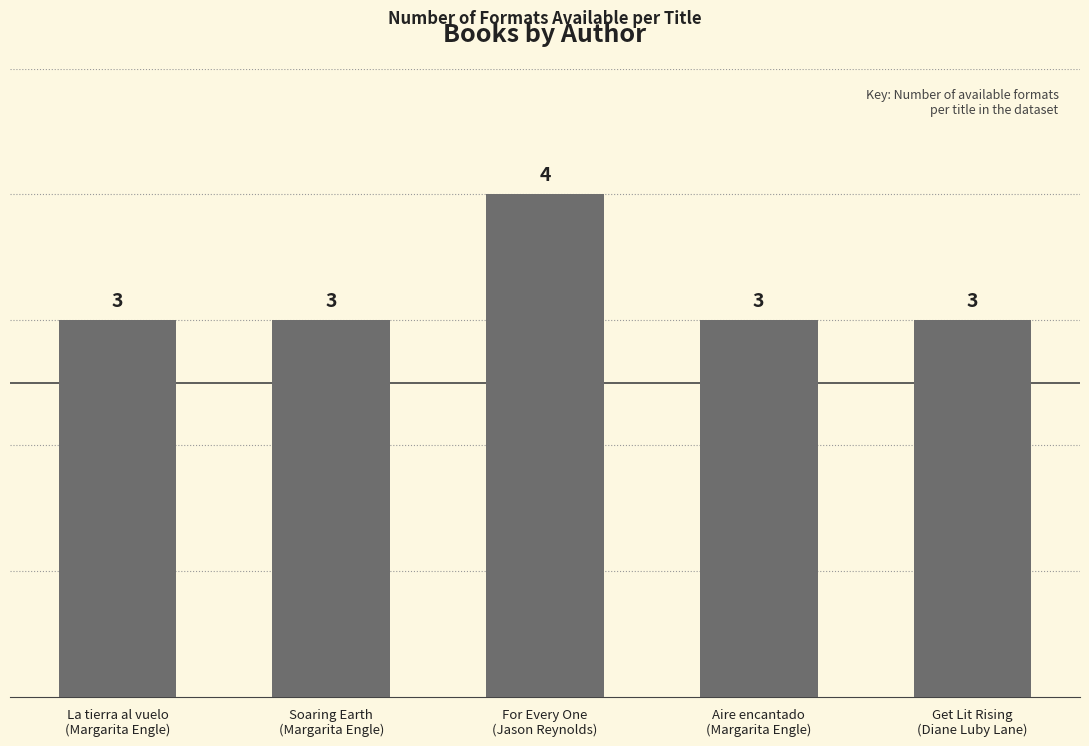

What is the maximum value shown in the chart?

4